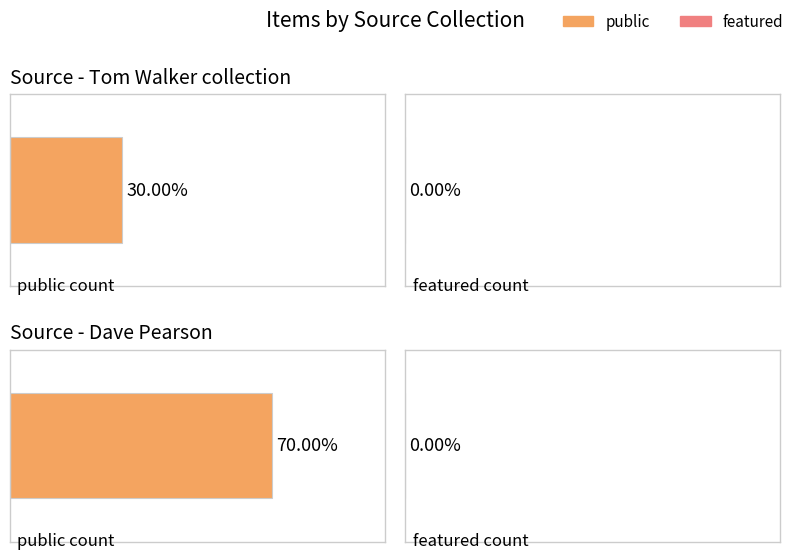

Does the chart contain stacked bars?

No